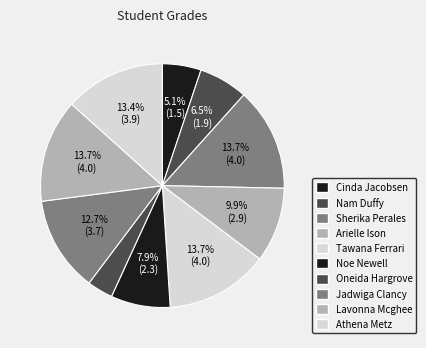

Is it true that Sherika Perales is 14% of the pie?

True